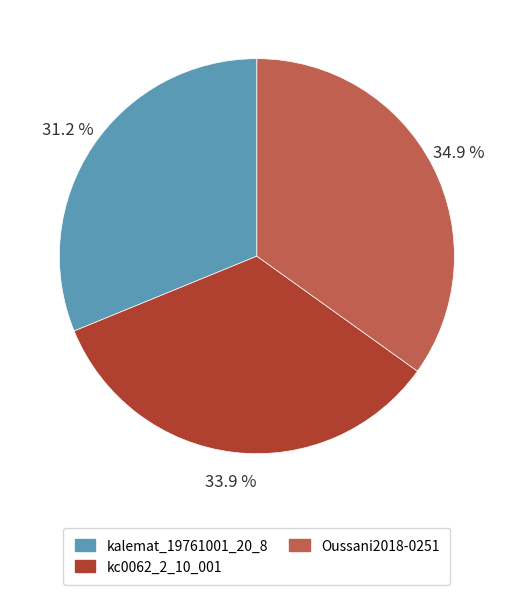

To the nearest percent, what portion does kalemat_19761001_20_8 represent?

31%